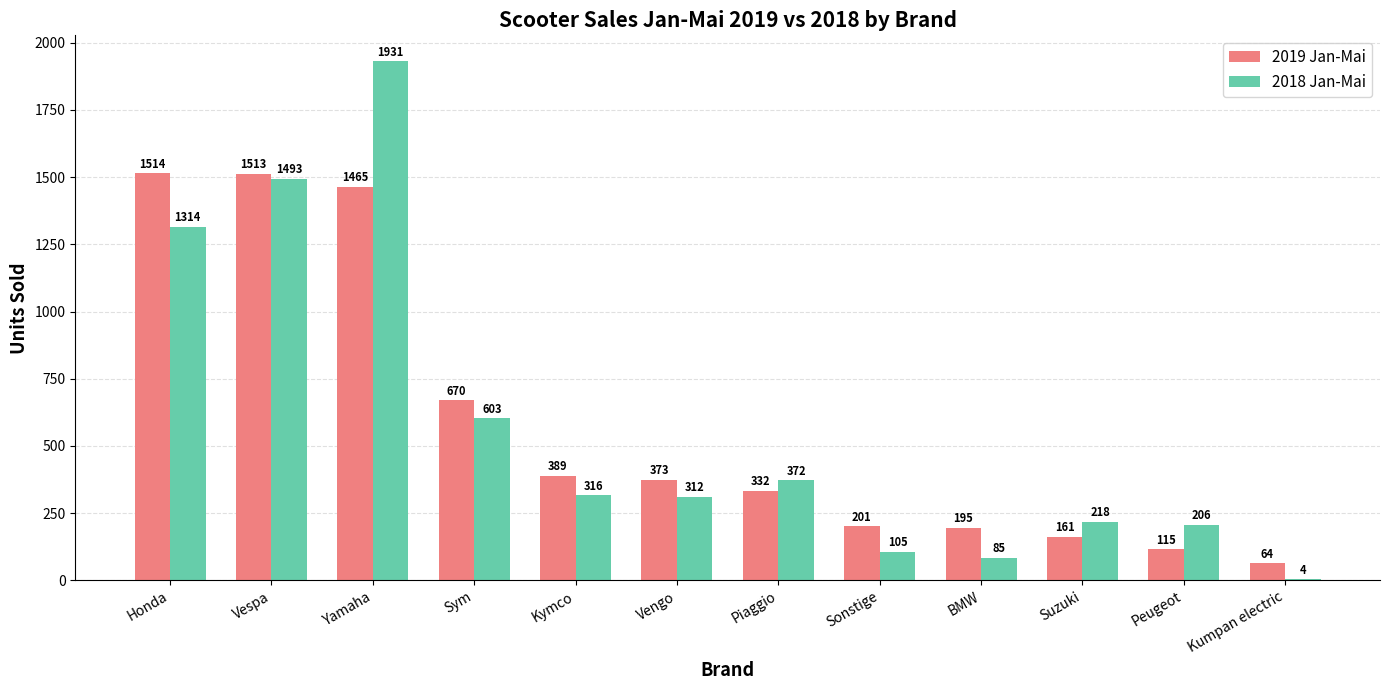

Are the bars horizontal?

No